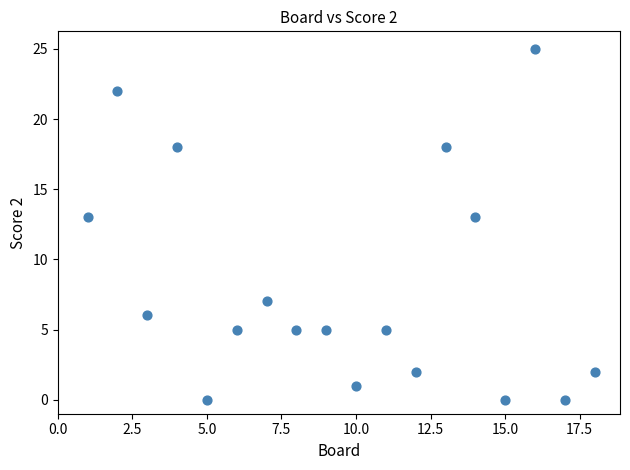

What is the range of Y values (max minus min)?

25